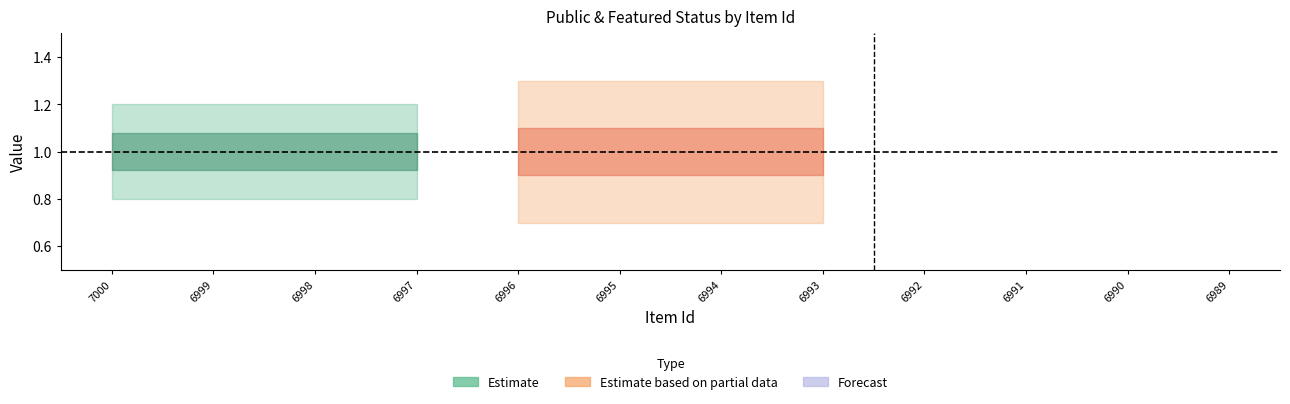

True or false: public and featured cross at least once.

False